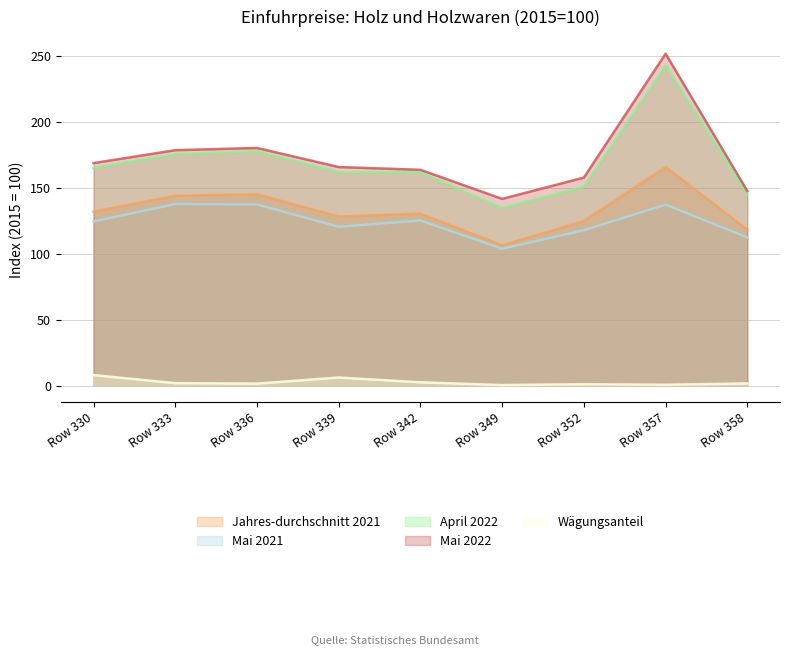

Reading left to right, what are all the values shown in this chart?

Jahres-durchschnitt 2021: 132.1	144.2	145.3	128.4	130.6	106.5	124.9	166.0	118.4
Mai 2021: 124.6	137.9	137.5	120.6	125.4	103.9	118.0	137.4	112.5
April 2022: 165.2	175.7	177.7	162.0	161.8	134.8	151.0	242.8	145.3
Mai 2022: 169.0	178.8	180.5	166.0	163.9	141.8	158.0	252.1	147.8
Wägungsanteil: 8.0	1.8	1.5	6.1	2.5	0.4	1.0	0.6	1.6